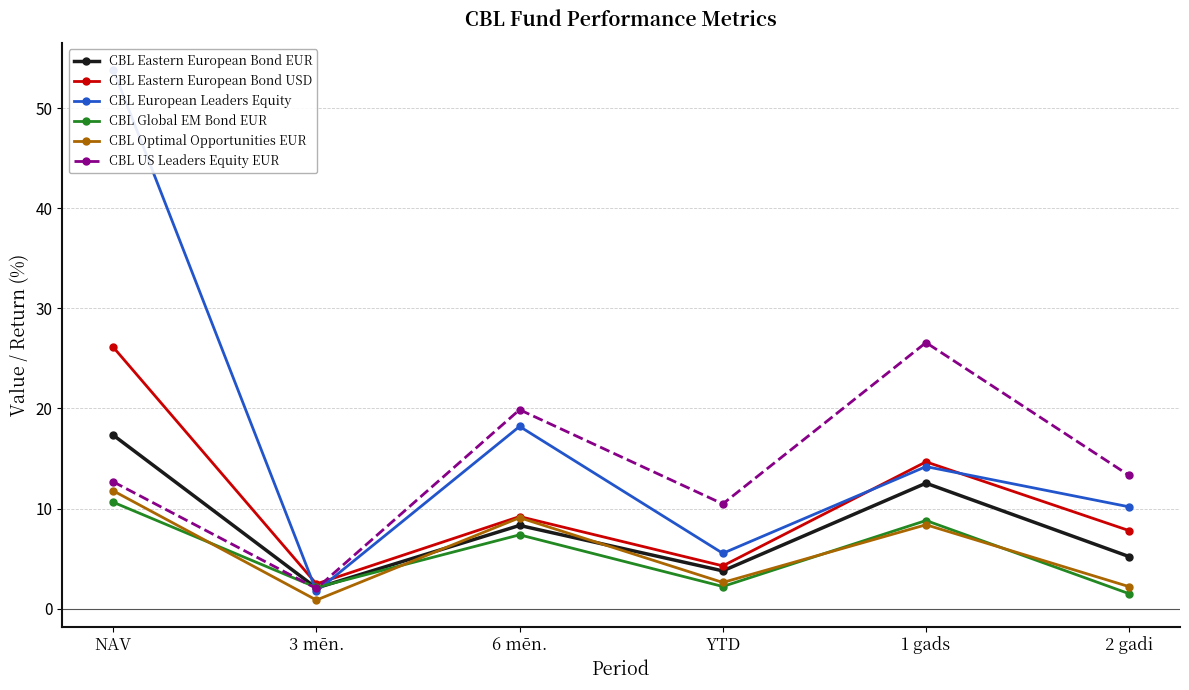

True or false: CBL US Leaders Equity EUR has more than 2 interior local peaks.

False